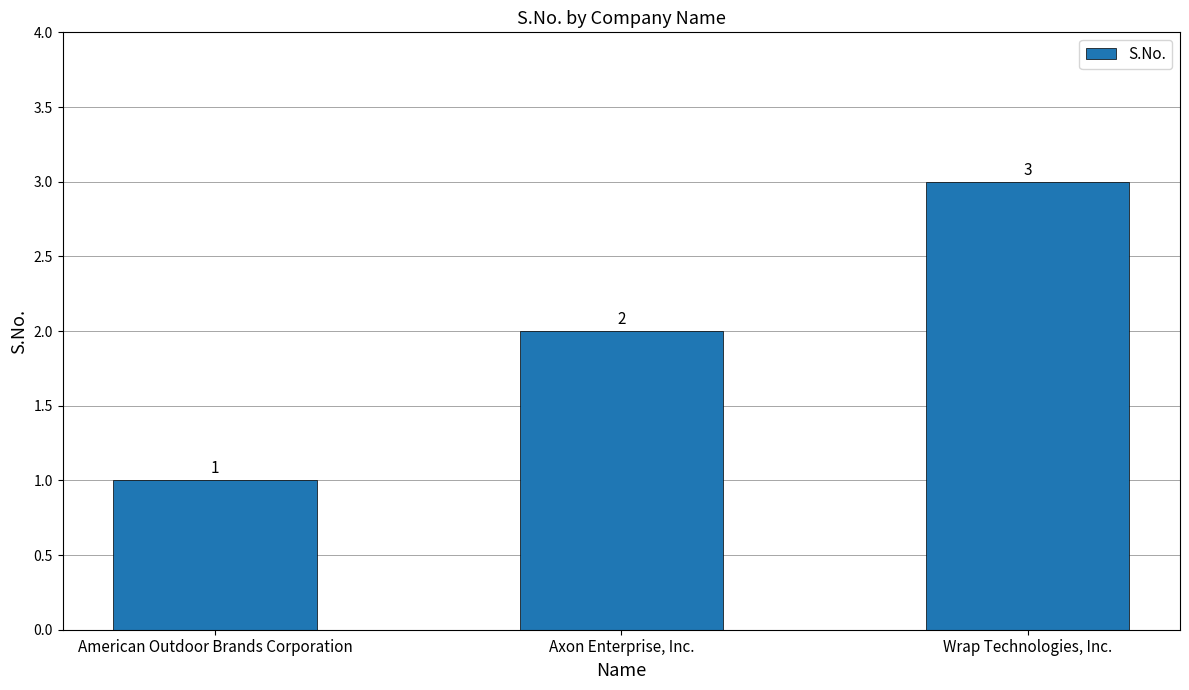

Approximately how many times larger is the value at Wrap Technologies, Inc. compared to American Outdoor Brands Corporation?

3.0